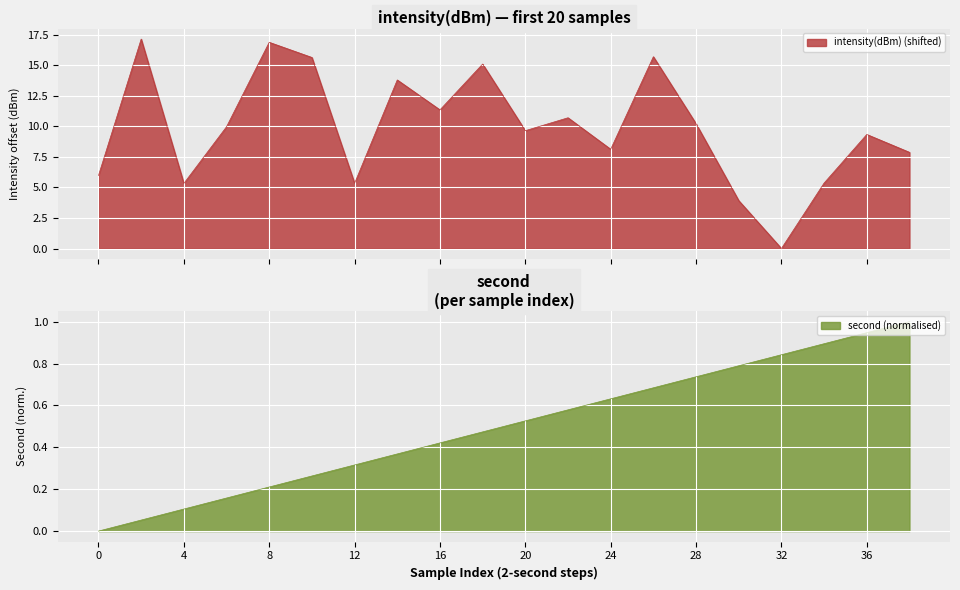

Reading right to left, extract all data points from this chart.

intensity(dBm): 7.9	9.3	5.4	0.0	3.9	10.2	15.7	8.1	10.7	9.7	15.1	11.4	13.8	5.3	15.7	16.9	10.0	5.3	17.2	6.0
second: 1.0	0.9	0.9	0.8	0.8	0.7	0.7	0.6	0.6	0.5	0.5	0.4	0.4	0.3	0.3	0.2	0.2	0.1	0.1	0.0